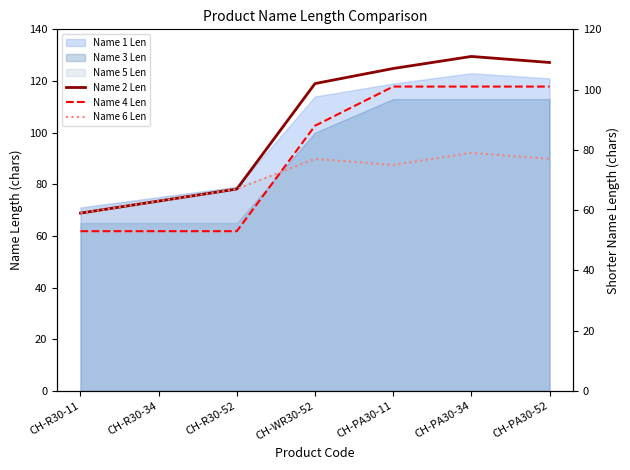

True or false: Name 2 Len and Name 4 Len intersect in this chart.

False